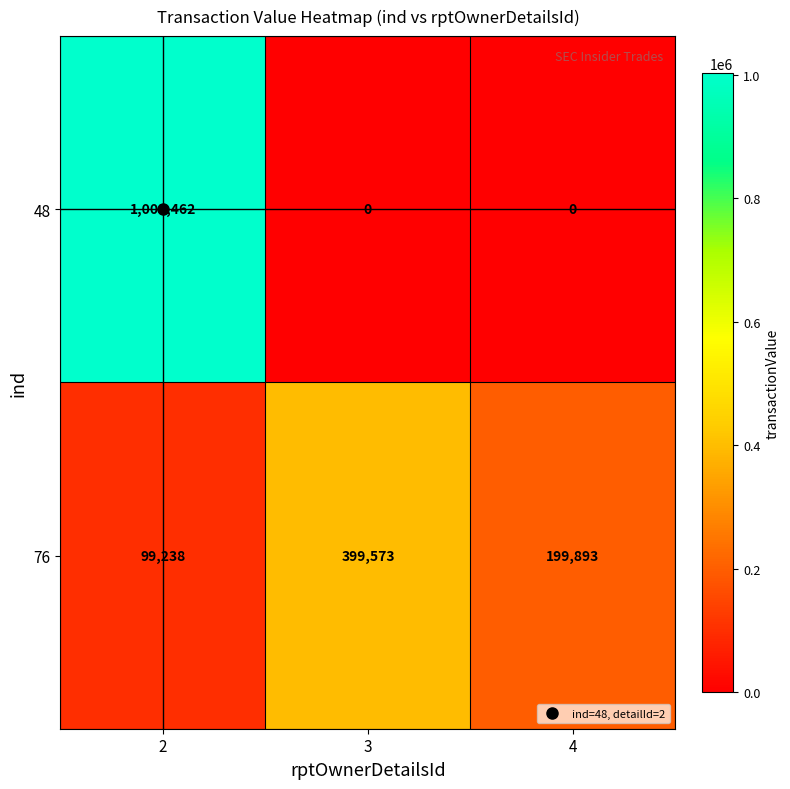

What is the sum of the 76 values at 4 and 3?

599466